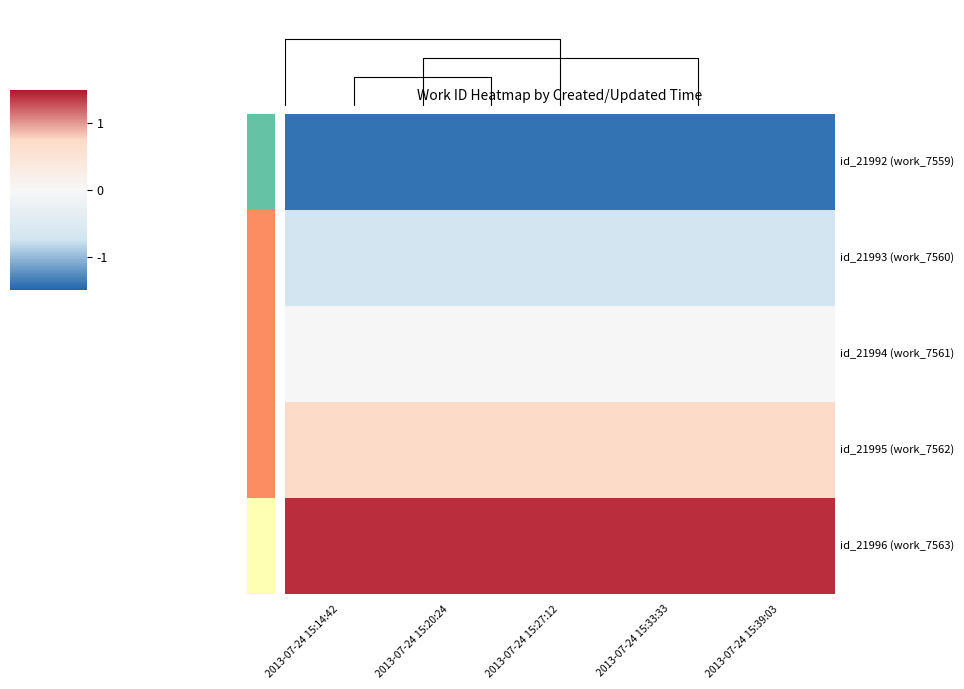

At which category is the sum across all series the highest?

2013-07-24 15:14:42